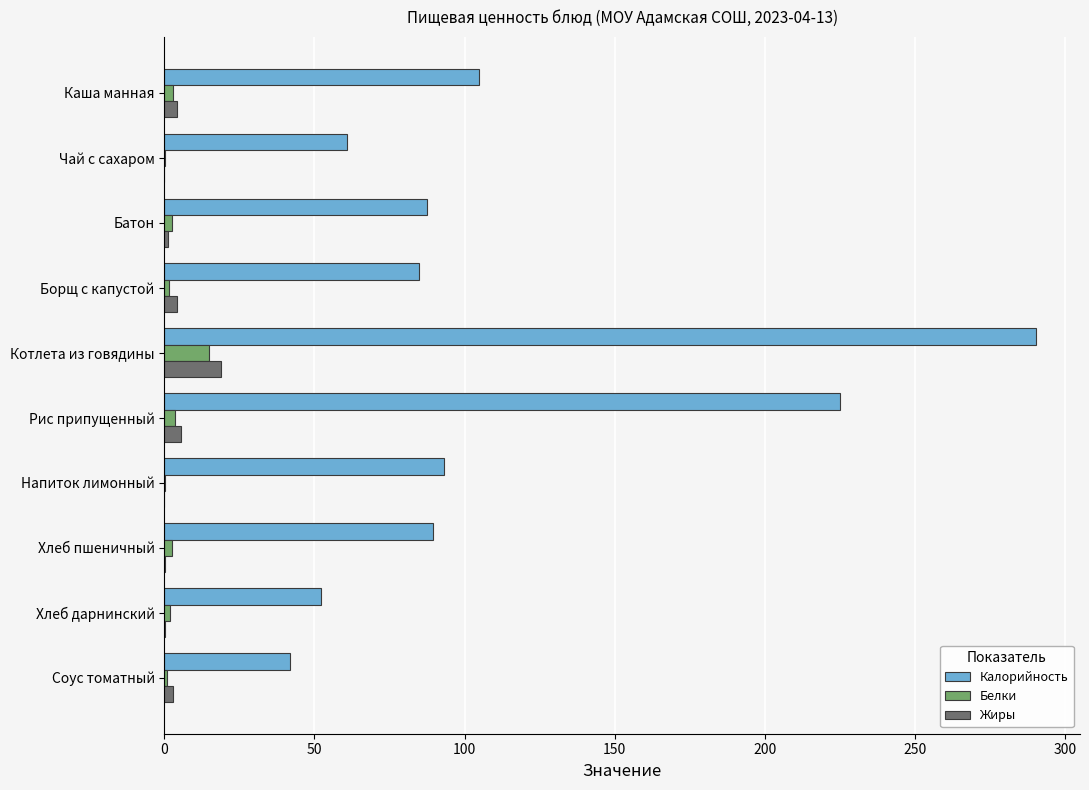

What is the sum of all Белки values?

31.0